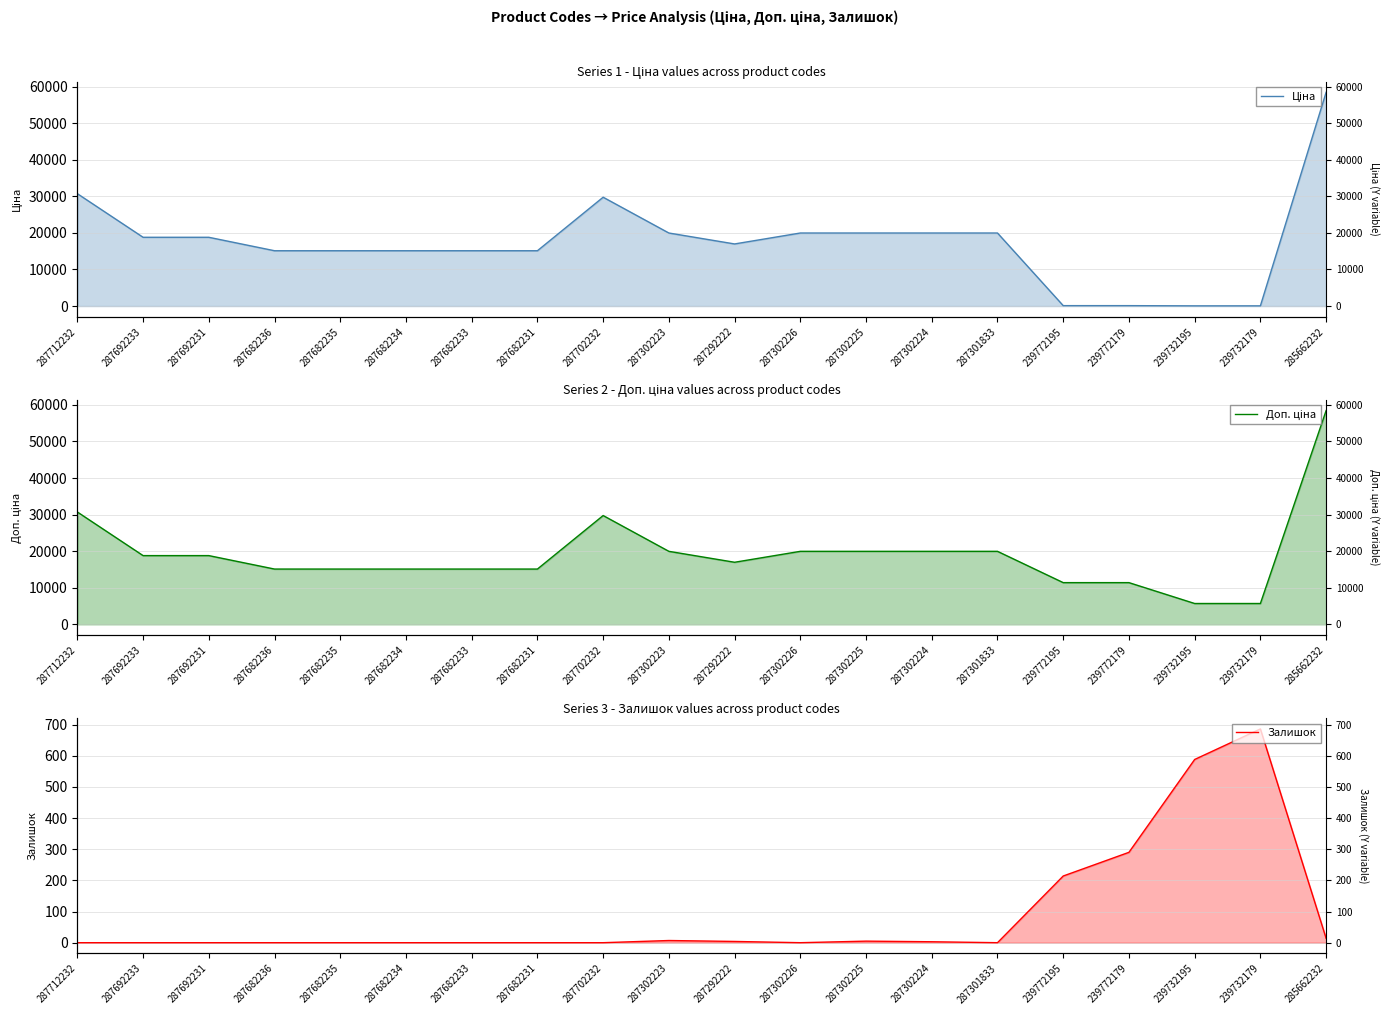

Is it true that Доп. ціна equals 13383.5 at 287301833?

False